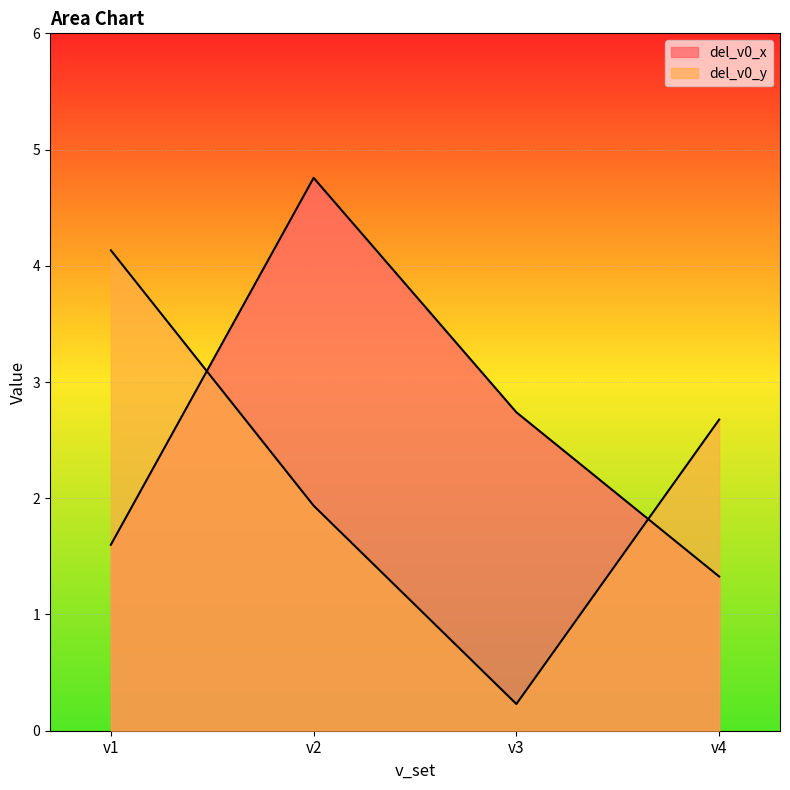

True or false: del_v0_x and del_v0_y cross at least once.

True